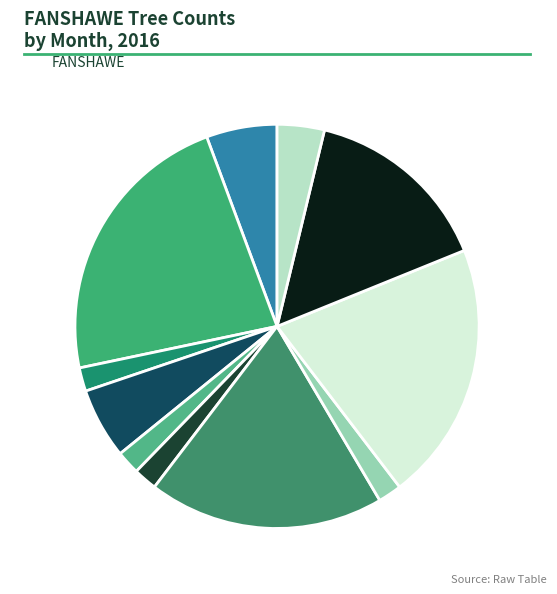

Does any single category account for the majority?

No